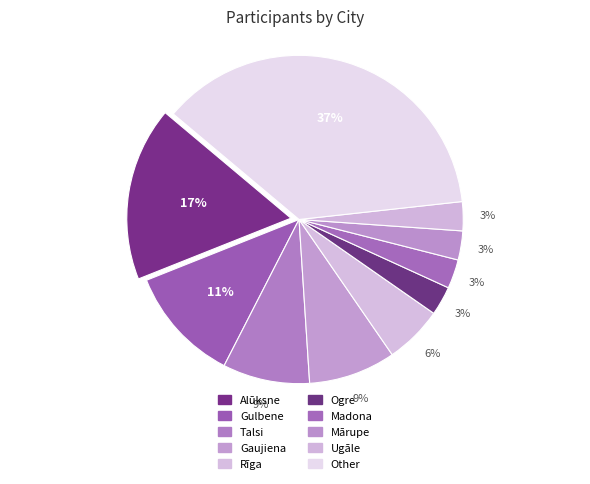

Which slice is the largest?

Other